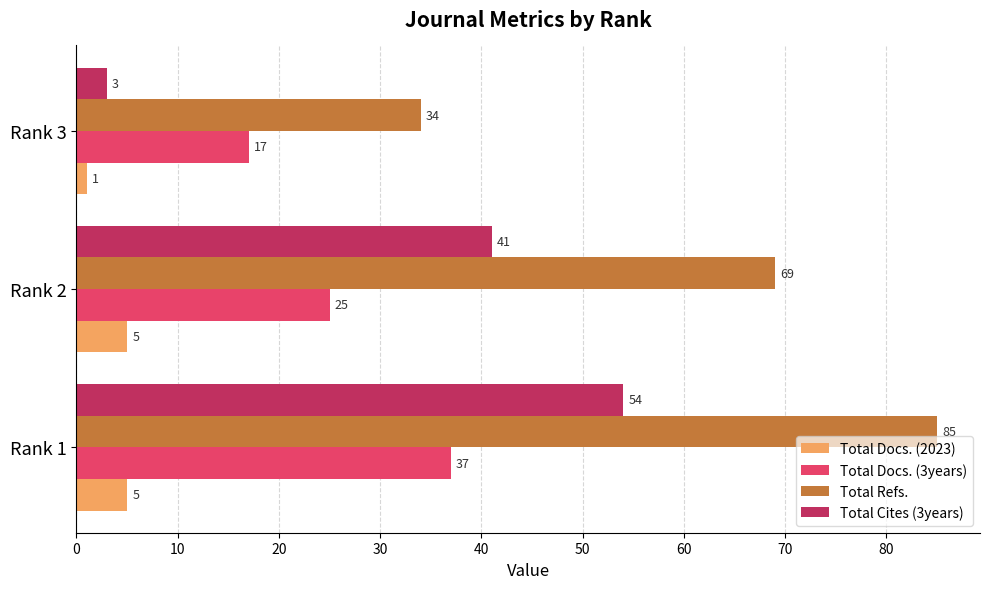

How many values in the Total Docs. (2023) series are below 5?

1